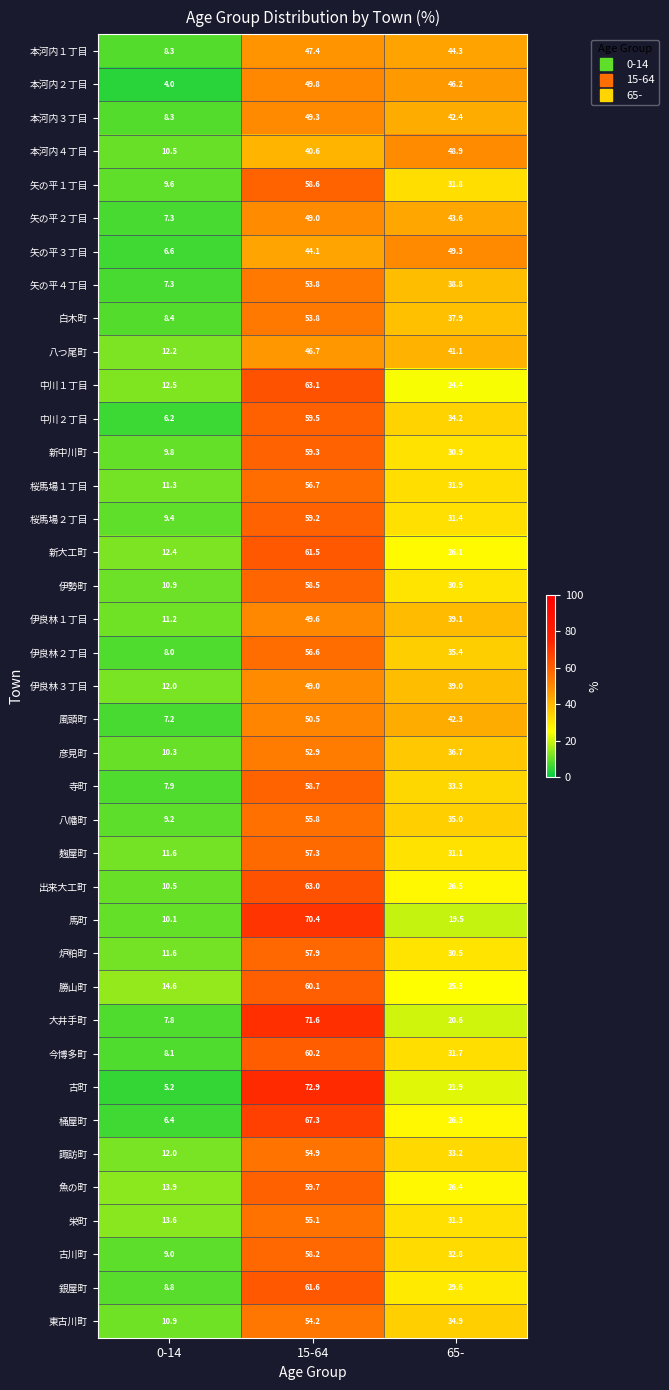

Which series changed the most between 0-14 and 15-64?

古町